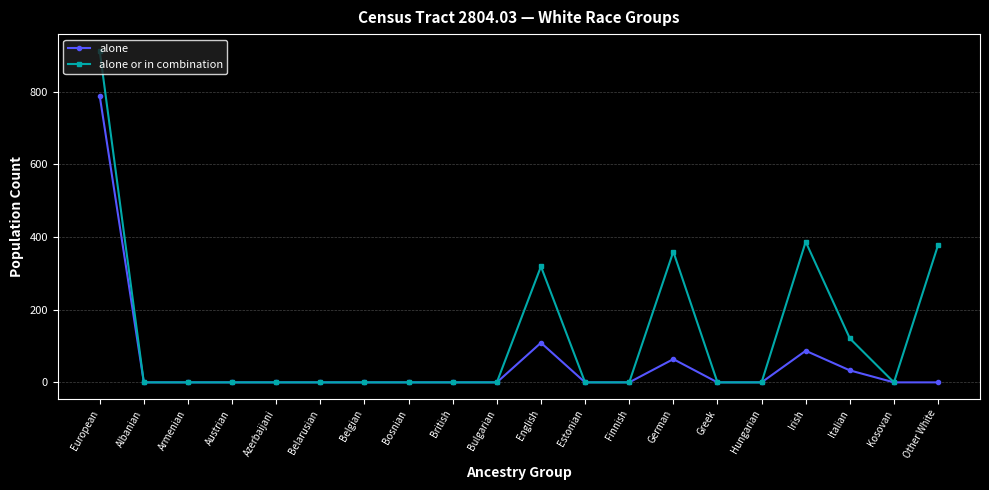

Is this an area chart (filled region under the line)?

No